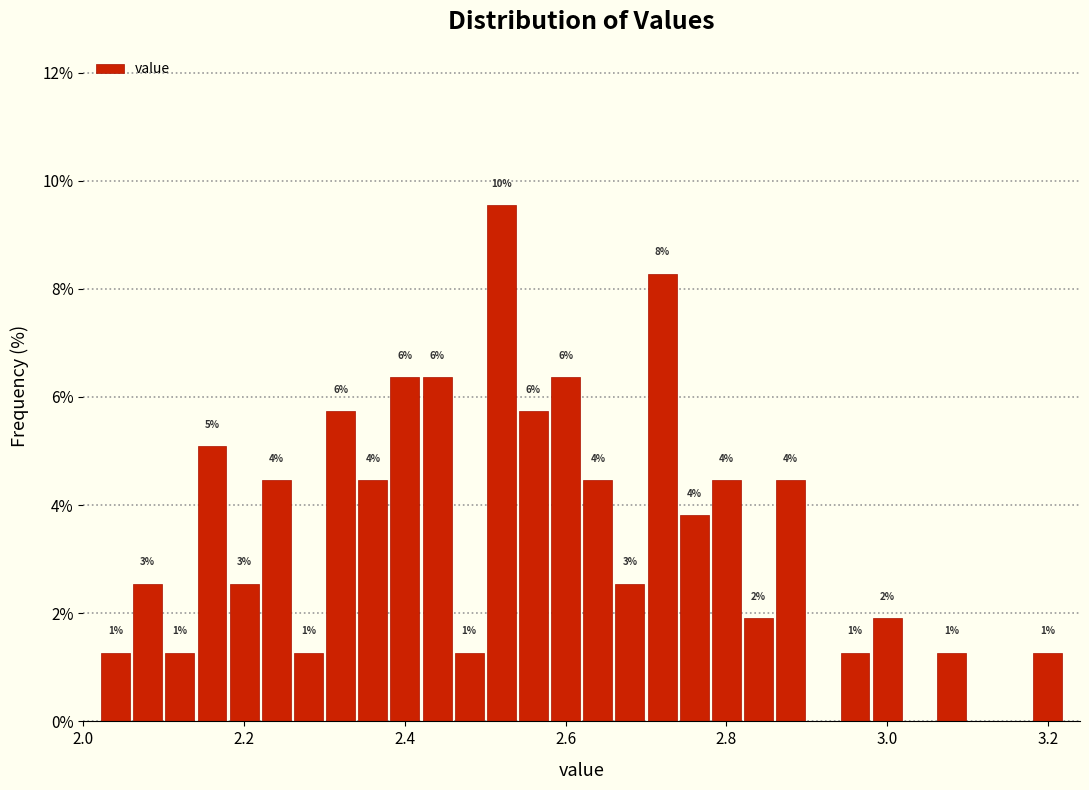

Read against the x-axis, roughly where is the centre of the tallest bar?

2.52